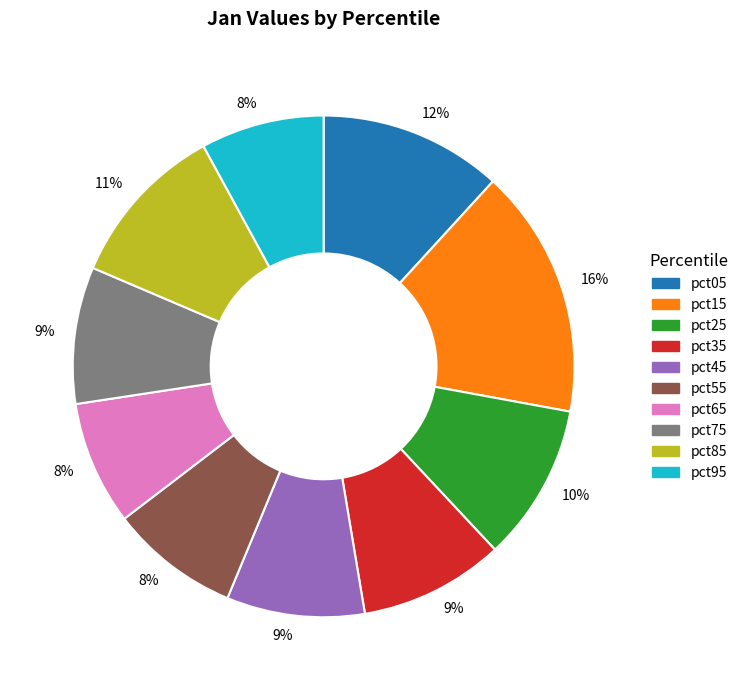

To the nearest percent, what is the average slice percentage?

10%